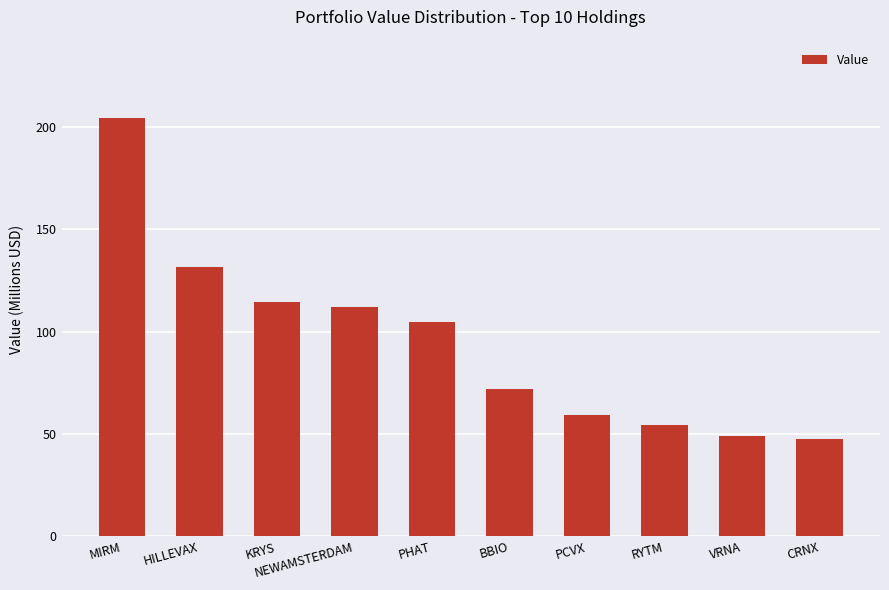

What is the greatest value displayed?

204.5